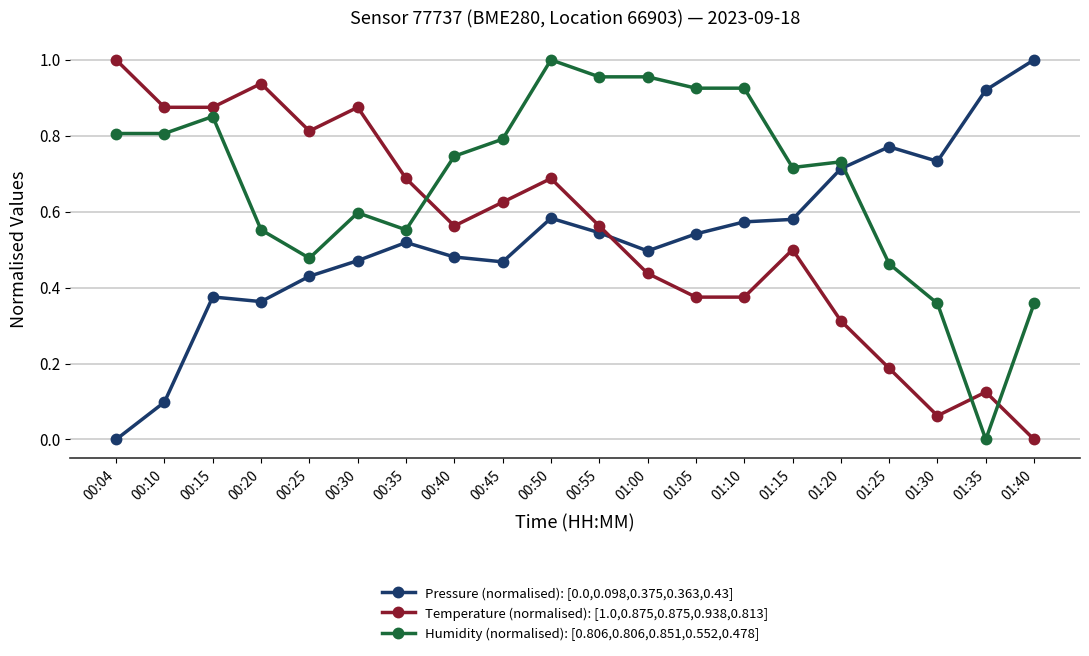

Does the chart display data point markers on the line(s)?

Yes